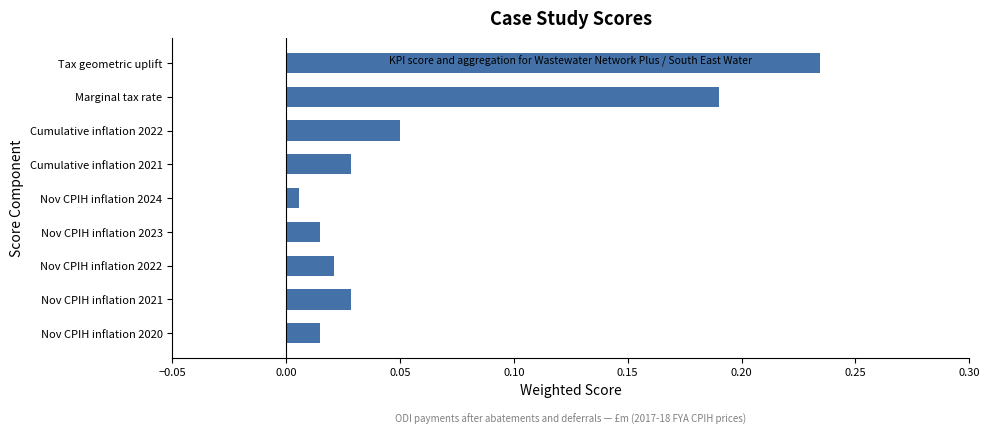

Where is the data nearest to the value 0?

Nov CPIH inflation 2024